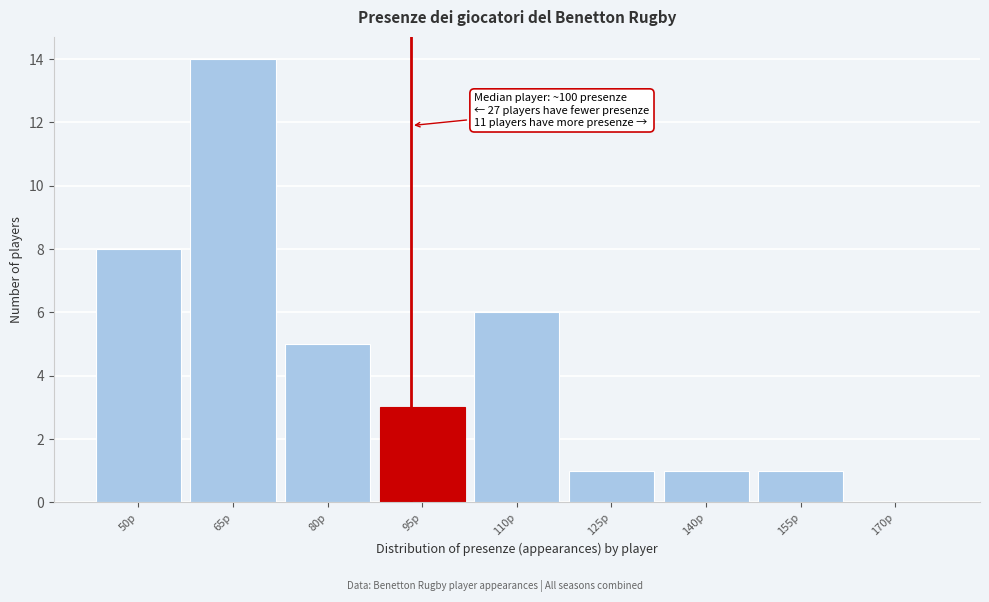

Reading left to right, what are all the values shown in this chart?

50p=8	65p=14	80p=5	95p=3	110p=6	125p=1	140p=1	155p=1	170p=0